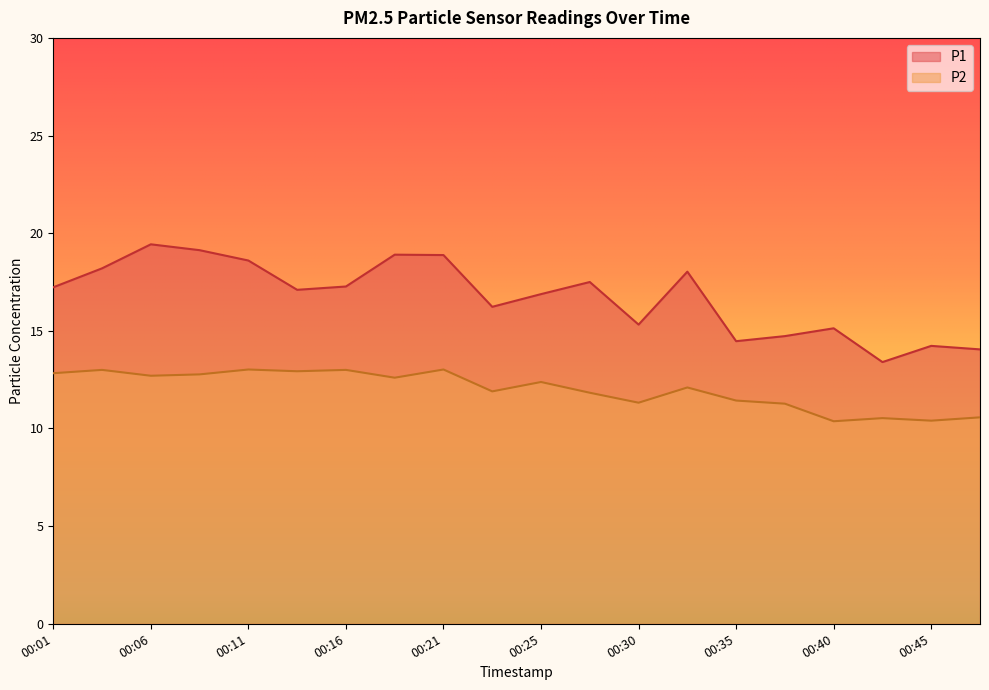

What is the approximate value of P1 at 00:30?

15.3